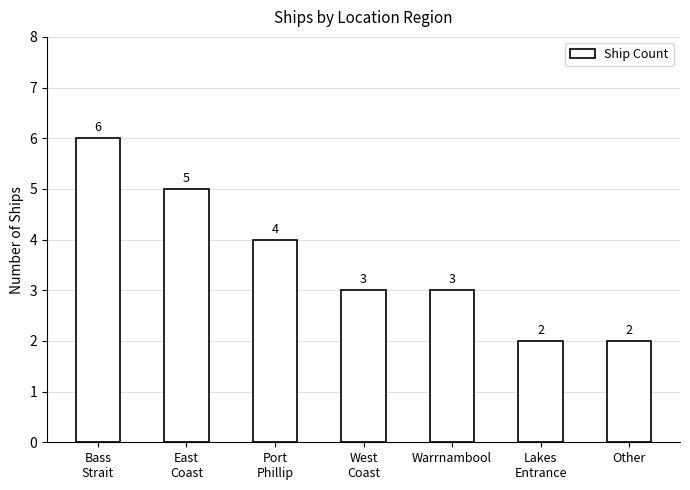

What is the maximum value shown in the chart?

6